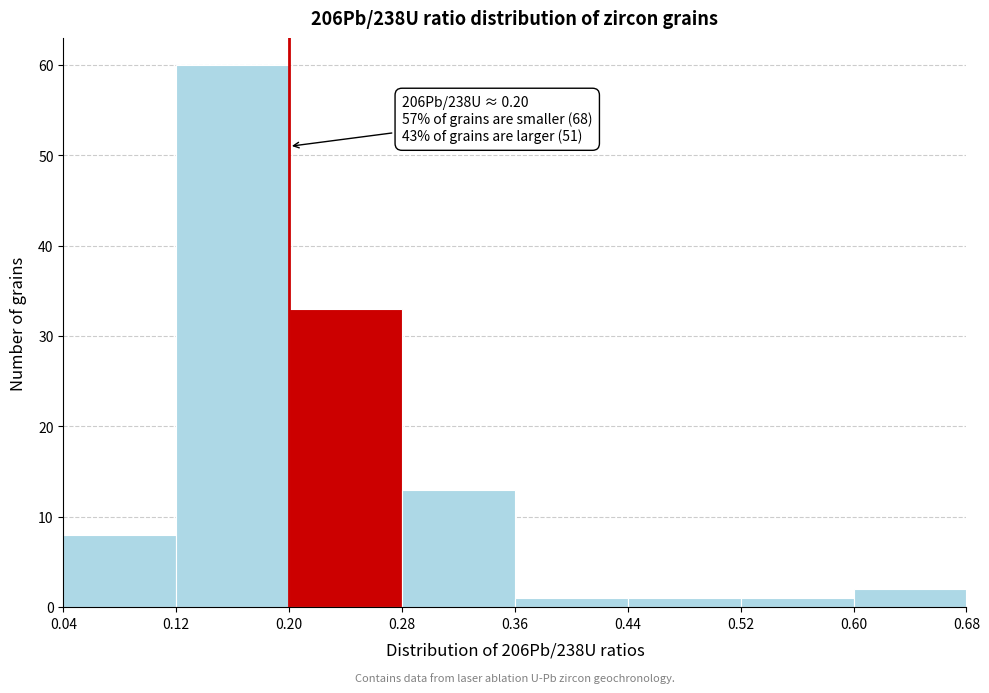

Over which range of the x-axis is the bar tallest?

0.12 to 0.20